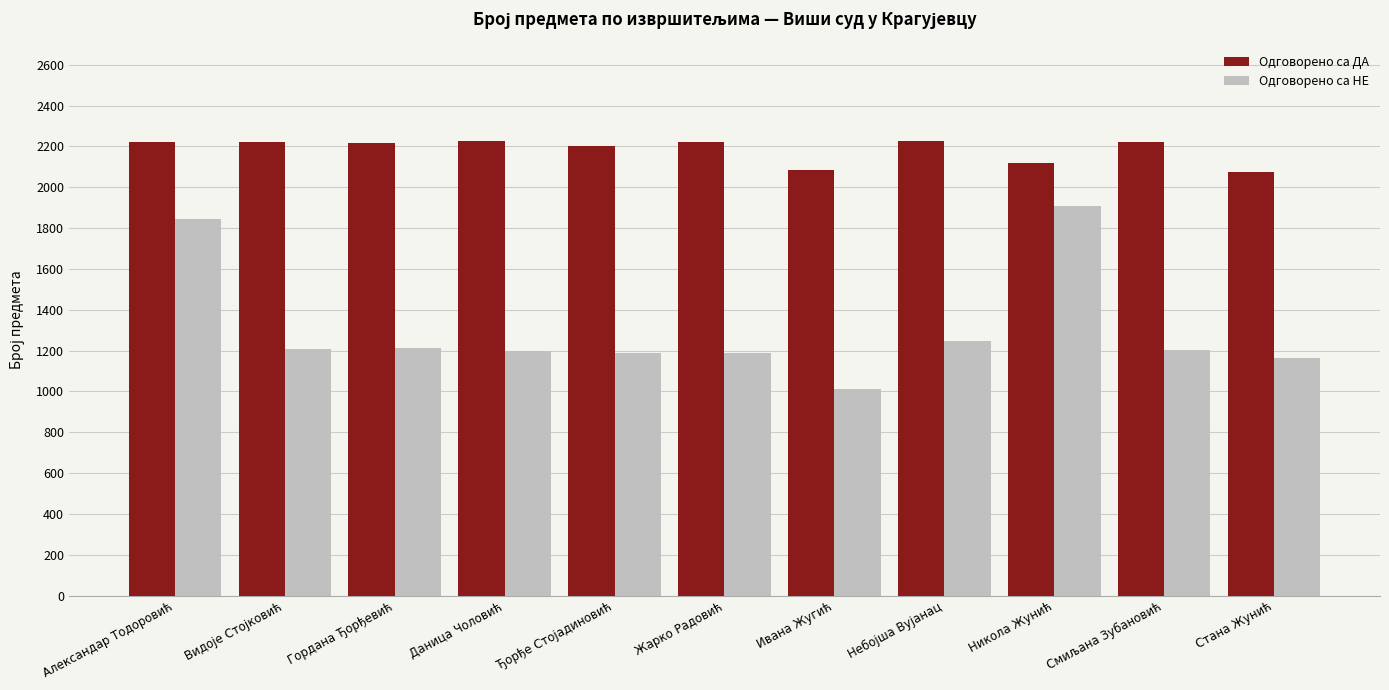

At Никола Жунић, list the series in order from smallest to largest.

Одговорено са НЕ, Одговорено са ДА